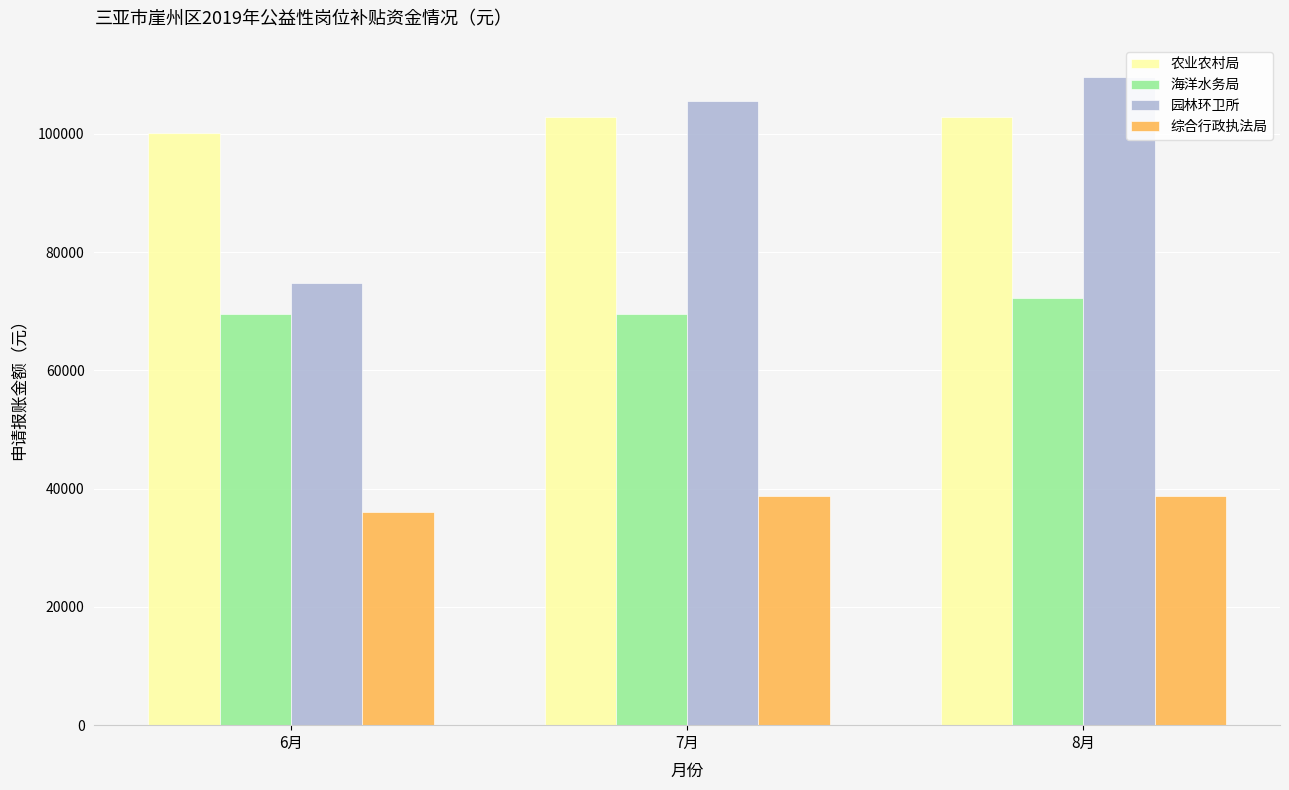

Which series has the largest total across all categories?

农业农村局